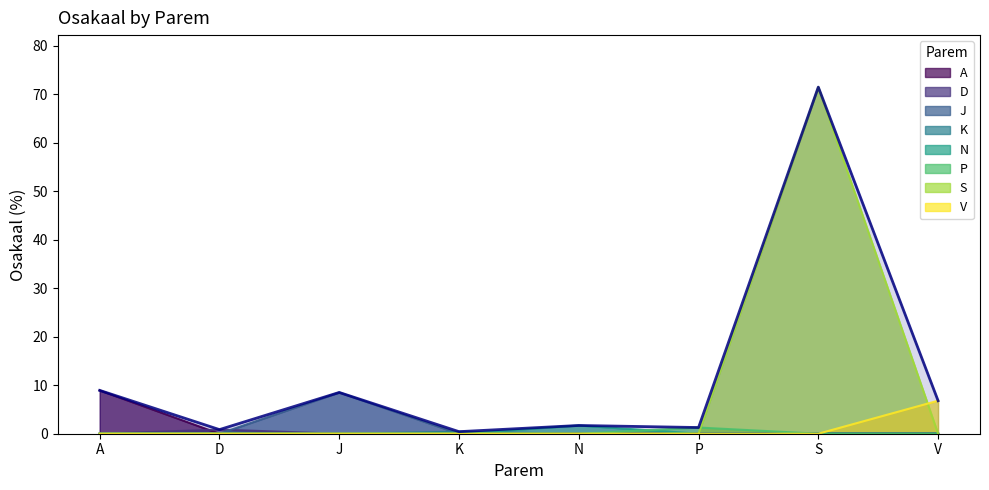

How many lines are shown in the chart?

1